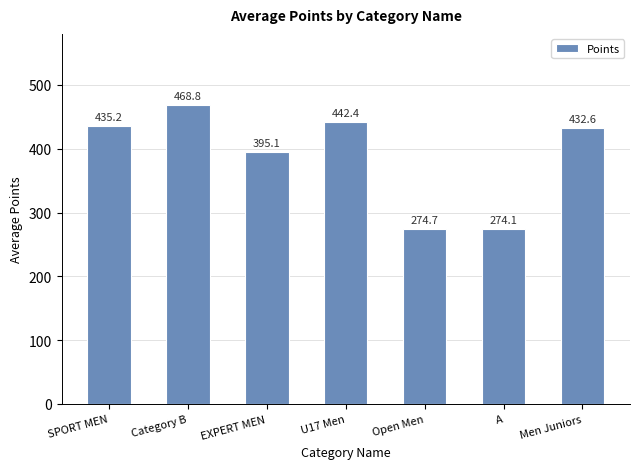

List the labels in order of value, largest first.

Category B, U17 Men, SPORT MEN, Men Juniors, EXPERT MEN, Open Men, A